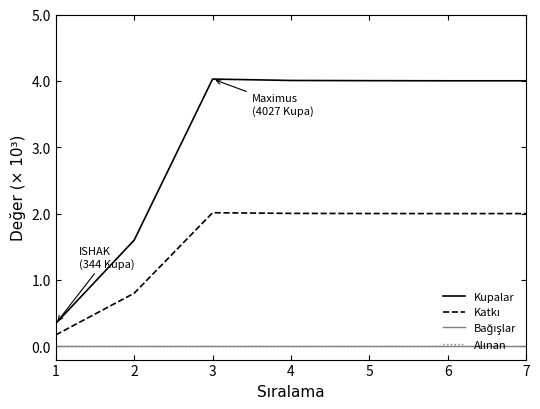

True or false: Katkı and Bağışlar cross at least once.

False